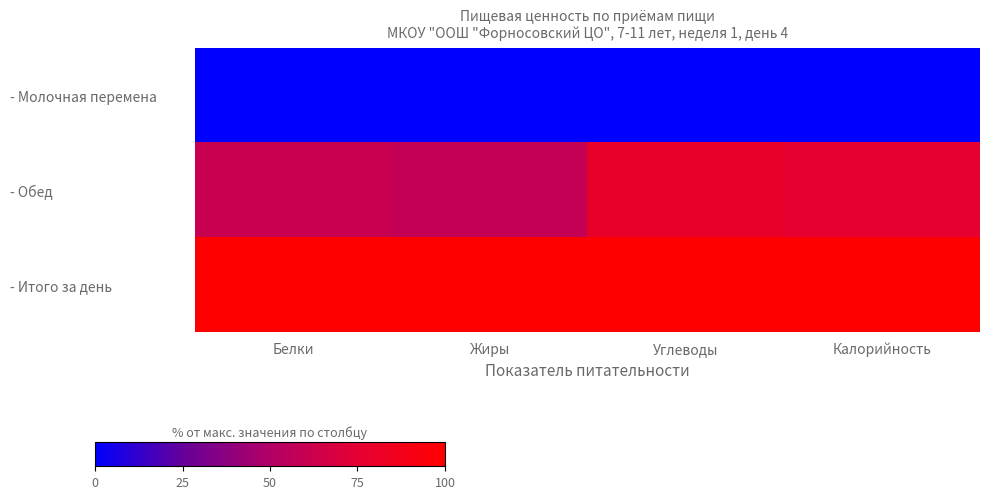

What is the total value across all series at Углеводы?

179.1